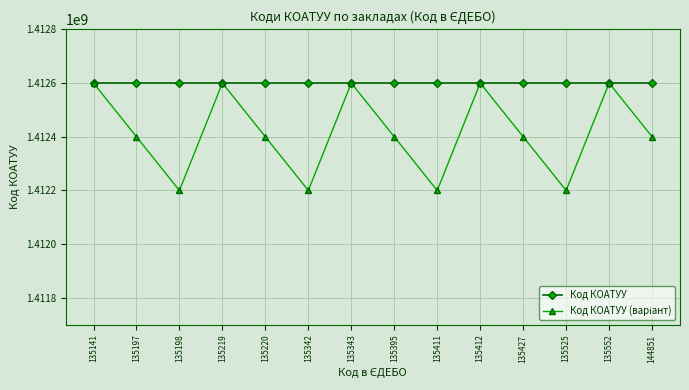

At how many categories does at least one series exceed 1412419180?

14